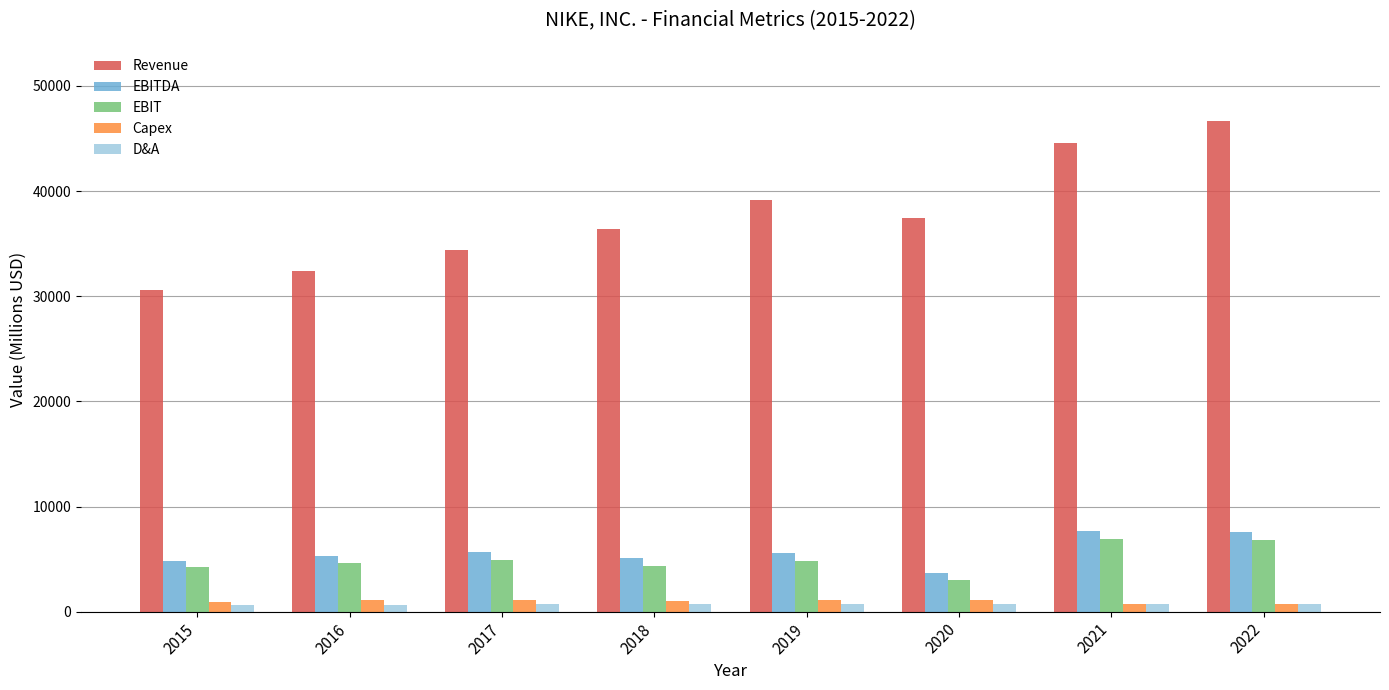

What is the value of the EBIT bar at the 4th from the left?

4379